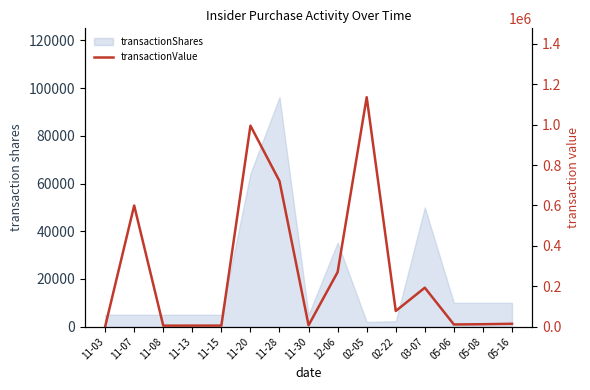

Rank the categories by value from lowest to highest.

11-03, 11-08, 11-13, 11-15, 11-30, 05-06, 05-08, 05-16, 02-22, 03-07, 12-06, 11-07, 11-28, 11-20, 02-05